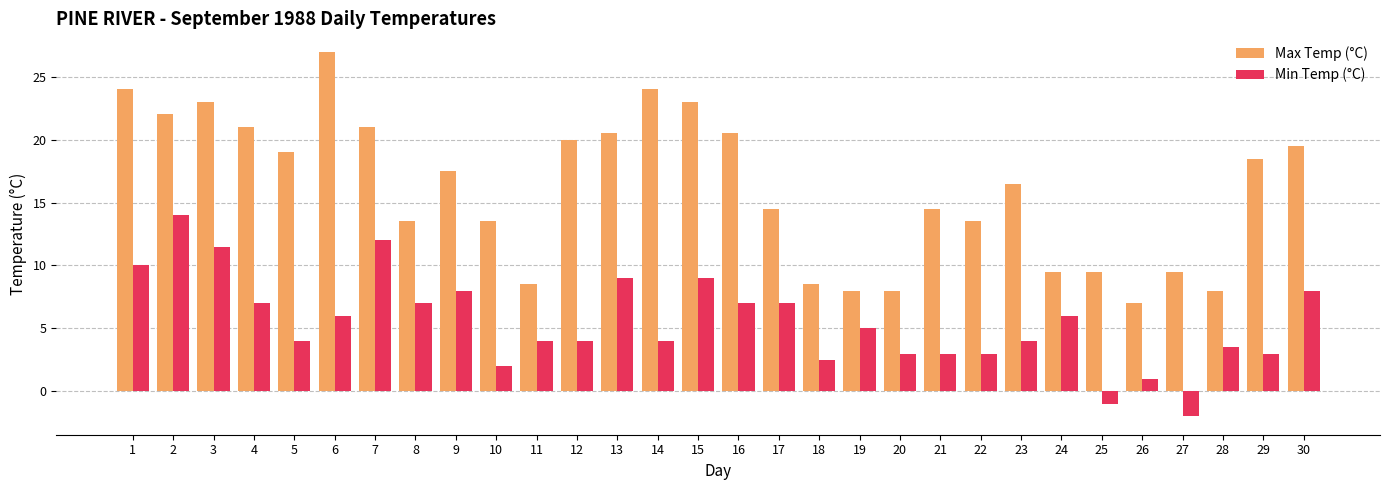

The Min Temp (°C) series shows 3.4 at 19. True or false?

False